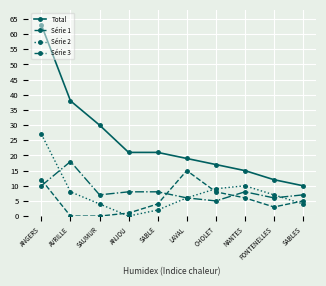

How many categories are shown in the chart?

10